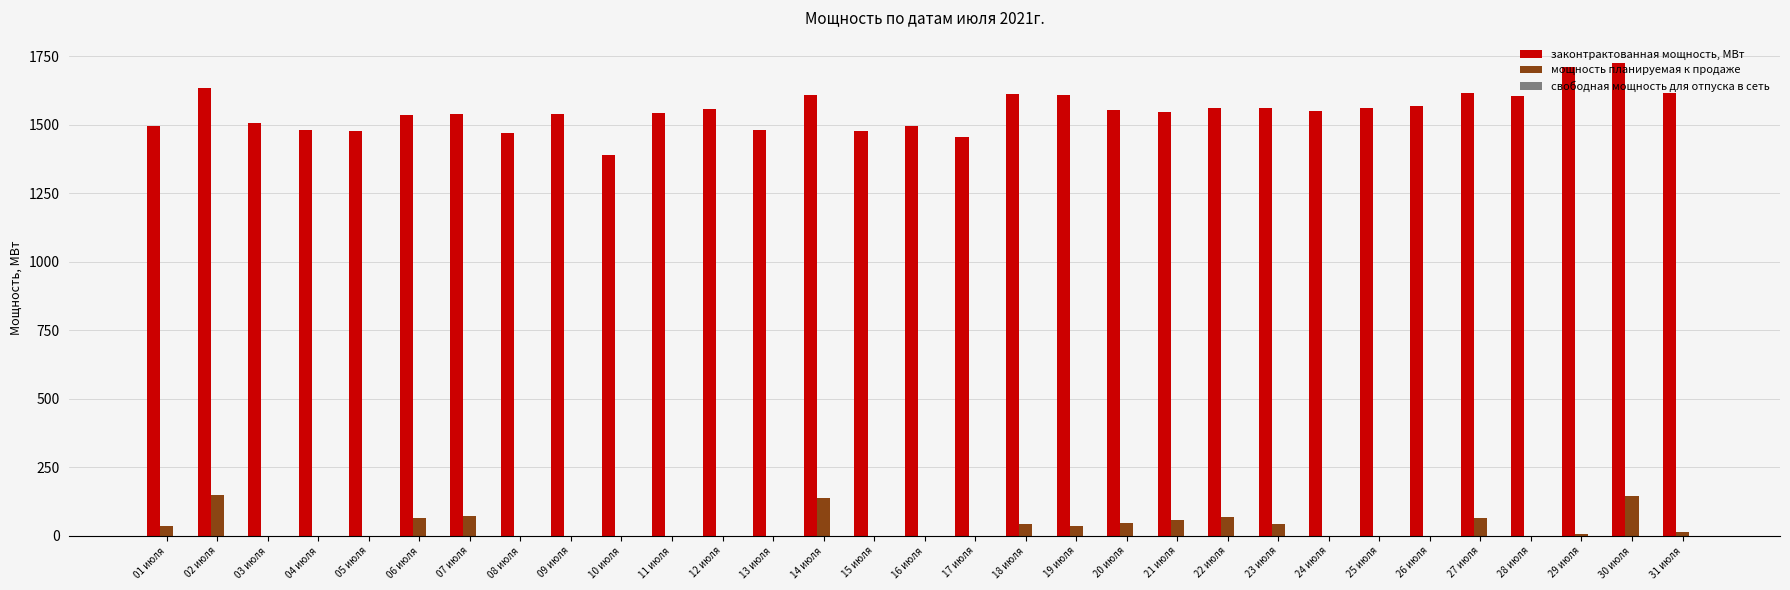

Which series has the largest total across all categories?

законтрактованная мощность, МВт